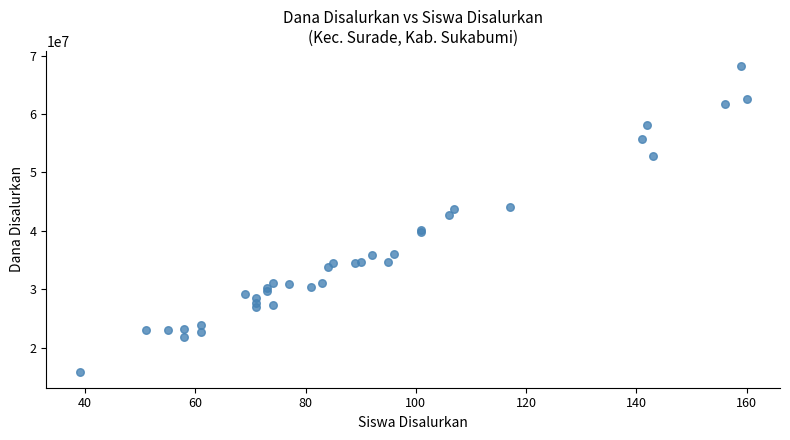

What Y value in the scatter plot is closest to 41962500?

42750000